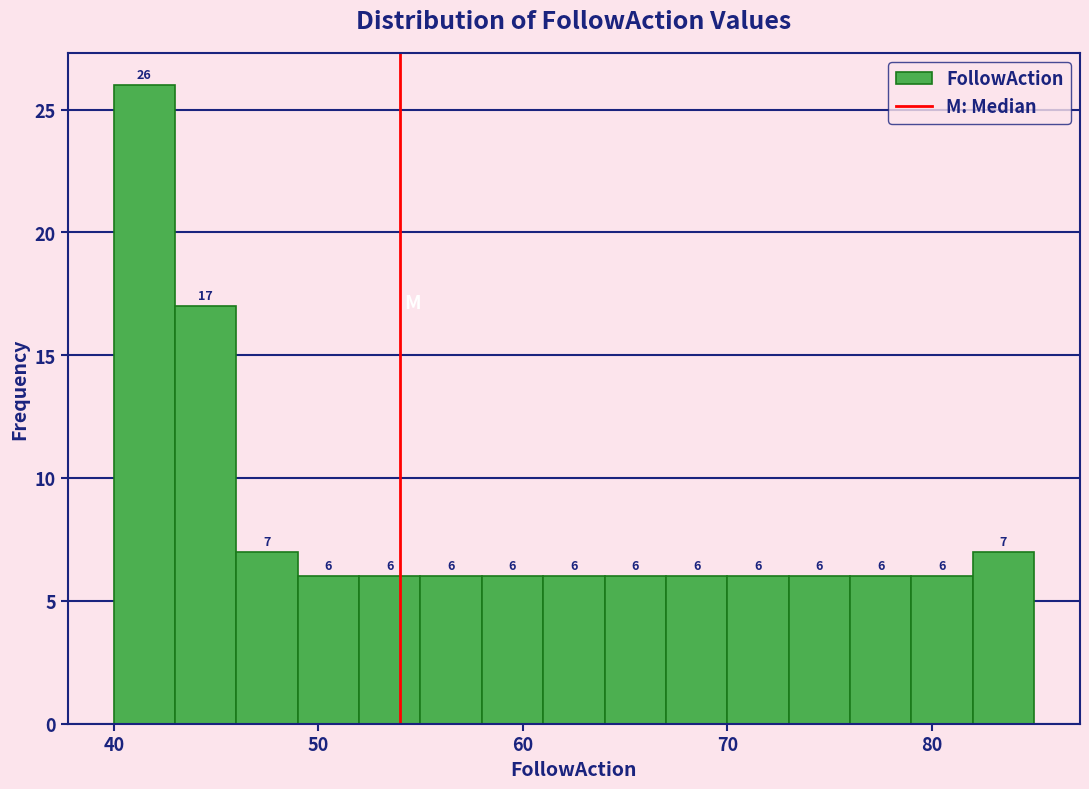

Around what value on the x-axis is the tallest bar? Give the approximate position of its centre, as read against the axis.

42